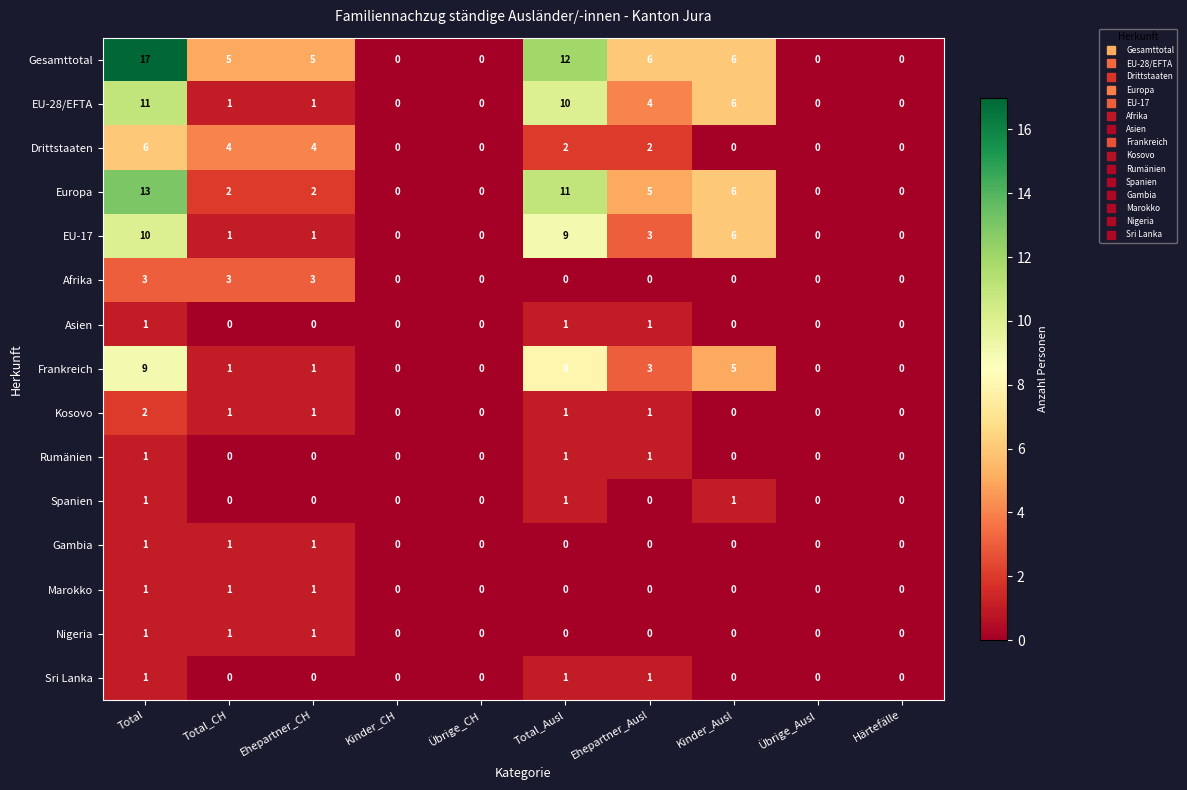

Which series has the largest range (max minus min)?

Gesamttotal